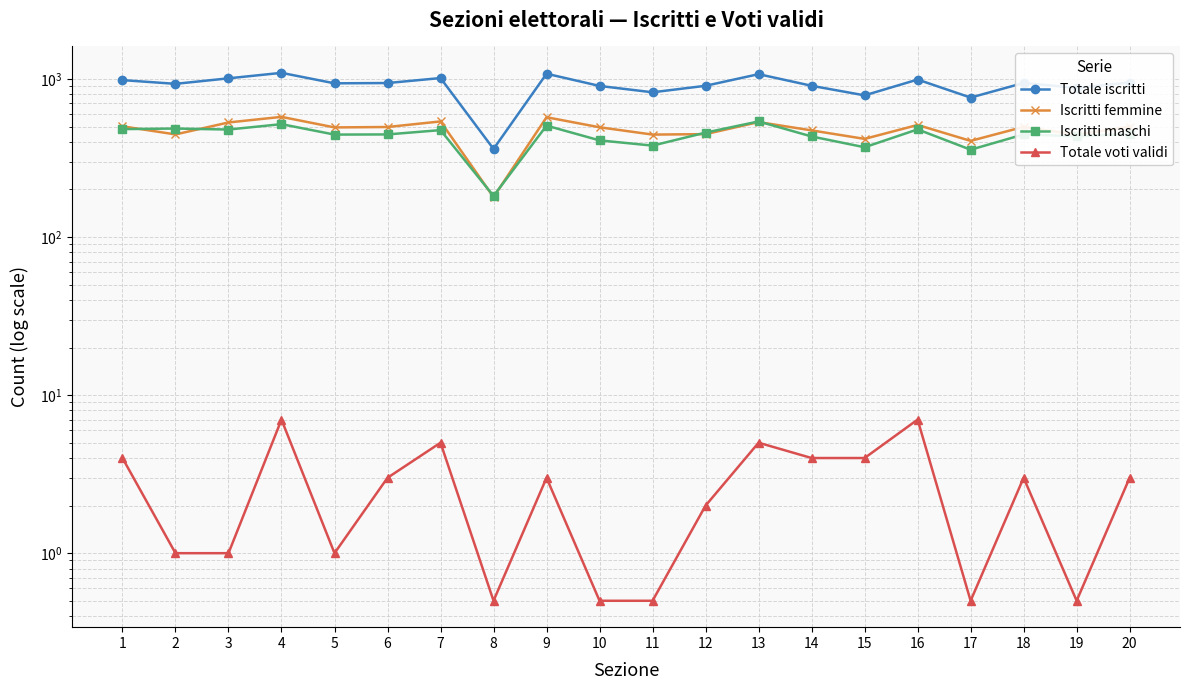

What is the highest value of the Iscritti femmine series?

576.0